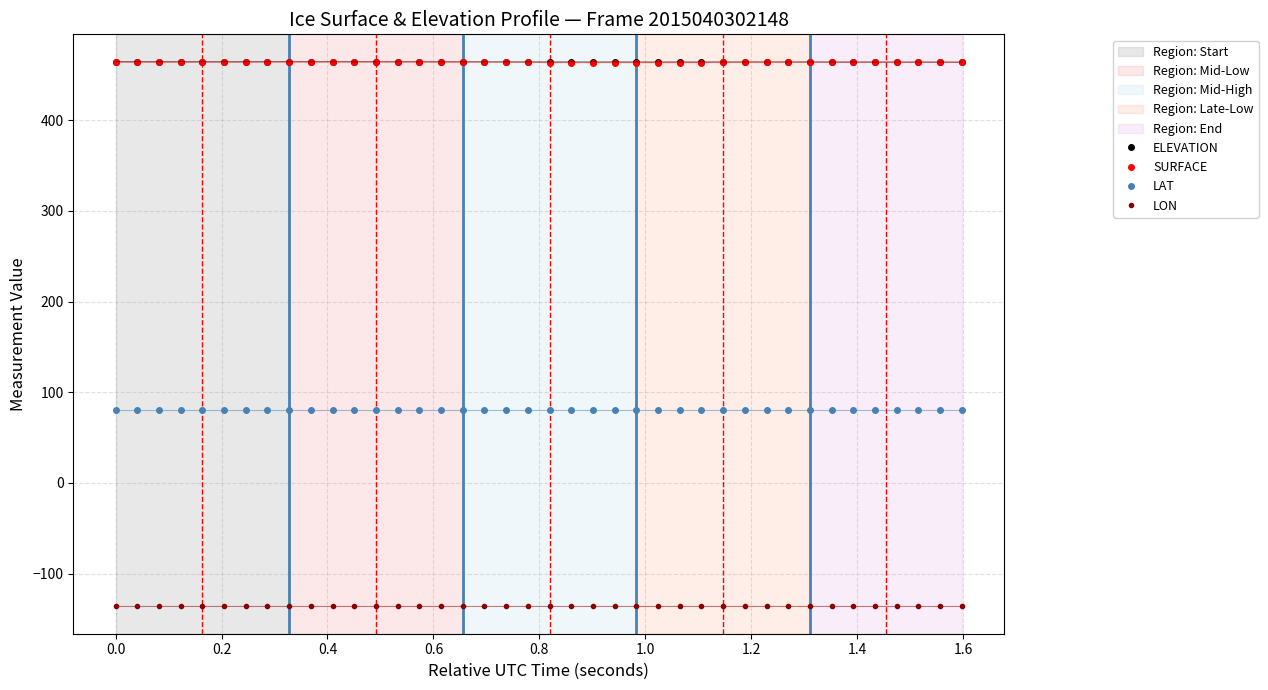

Does the chart display data point markers on the line(s)?

Yes